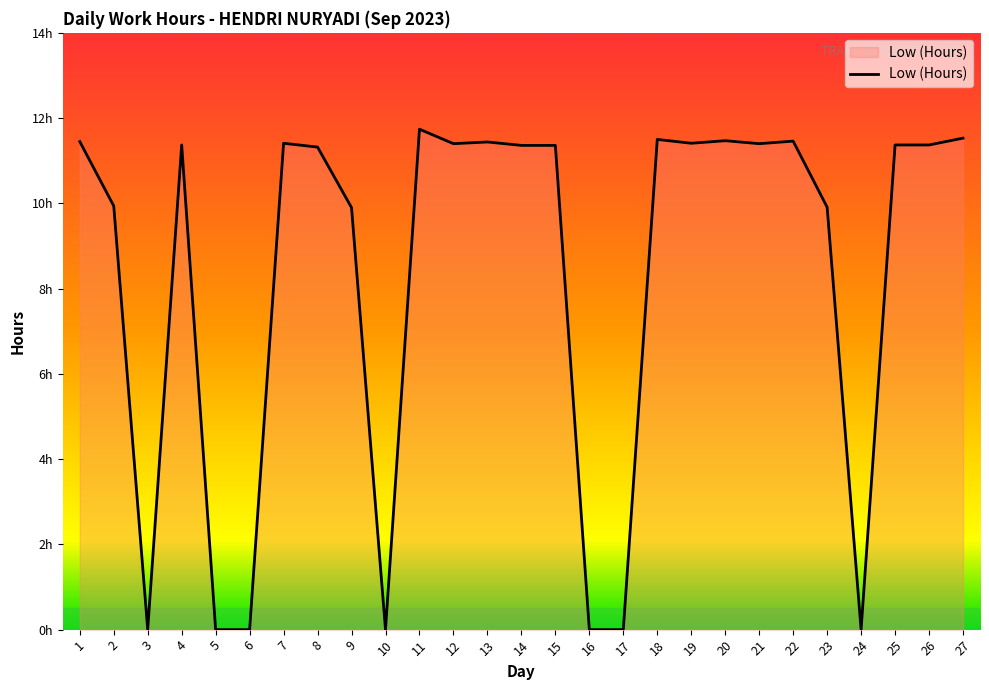

Does the chart display data point markers on the line(s)?

No